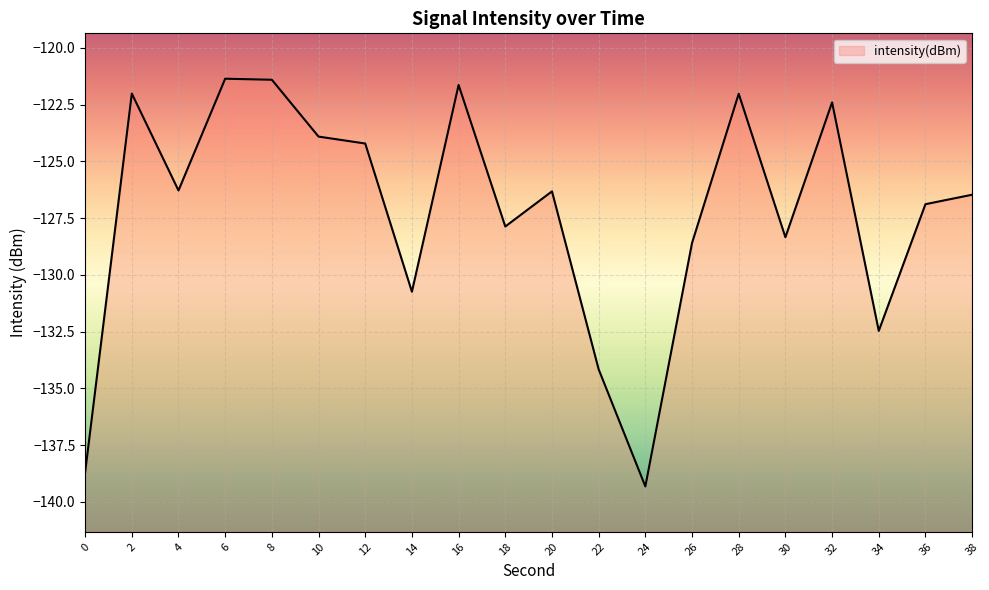

Is this an area chart (filled region under the line)?

No